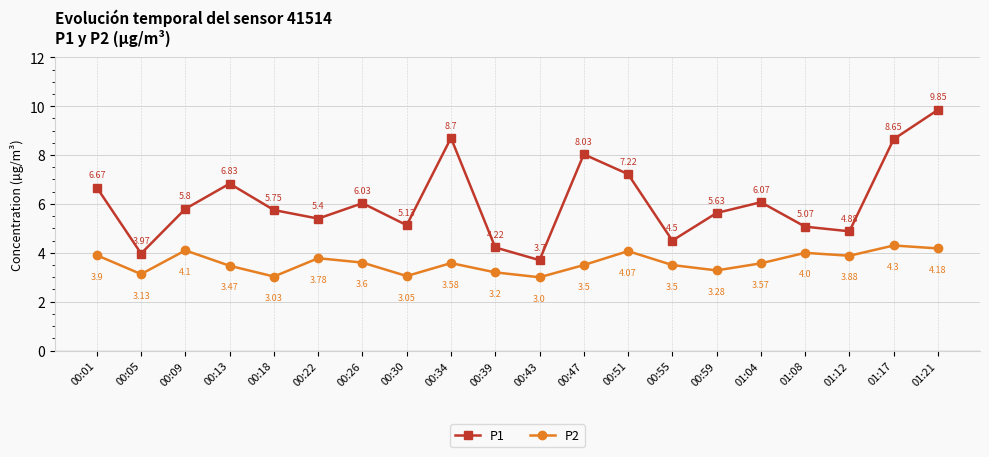

What is the sum of the P2 values at 00:18 and 01:12?

6.9